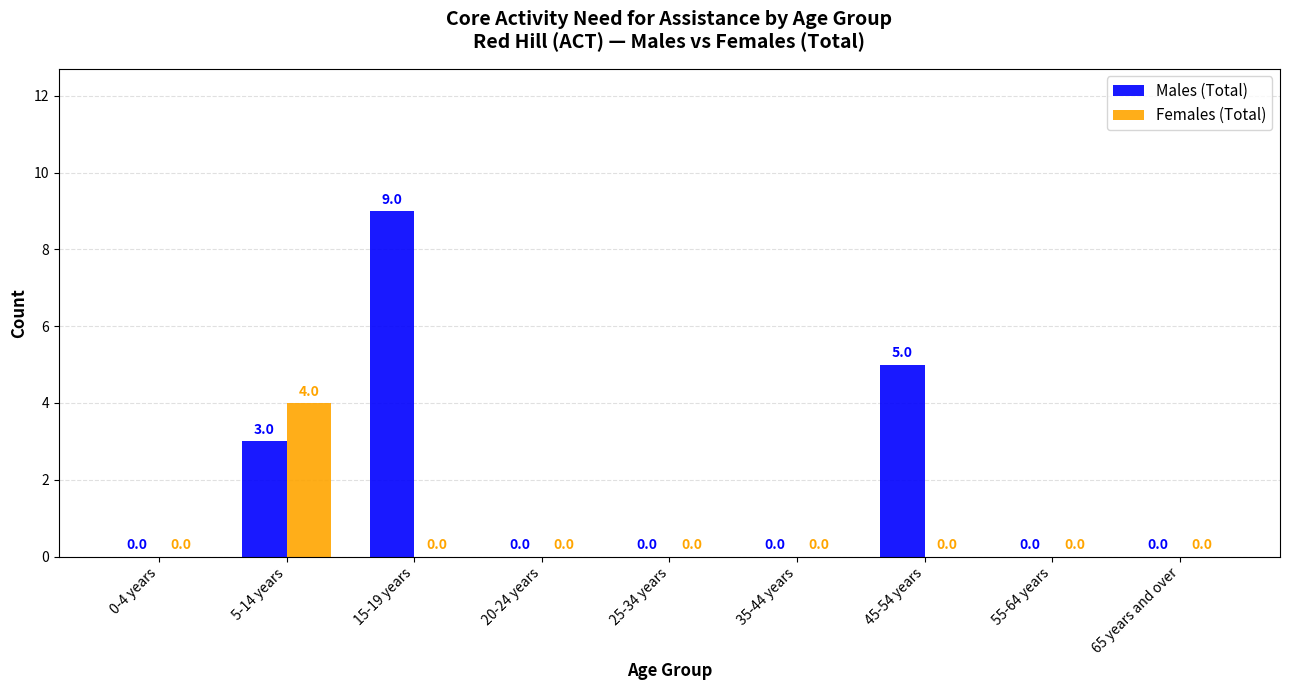

What is the sum of all Males (Total) values?

17